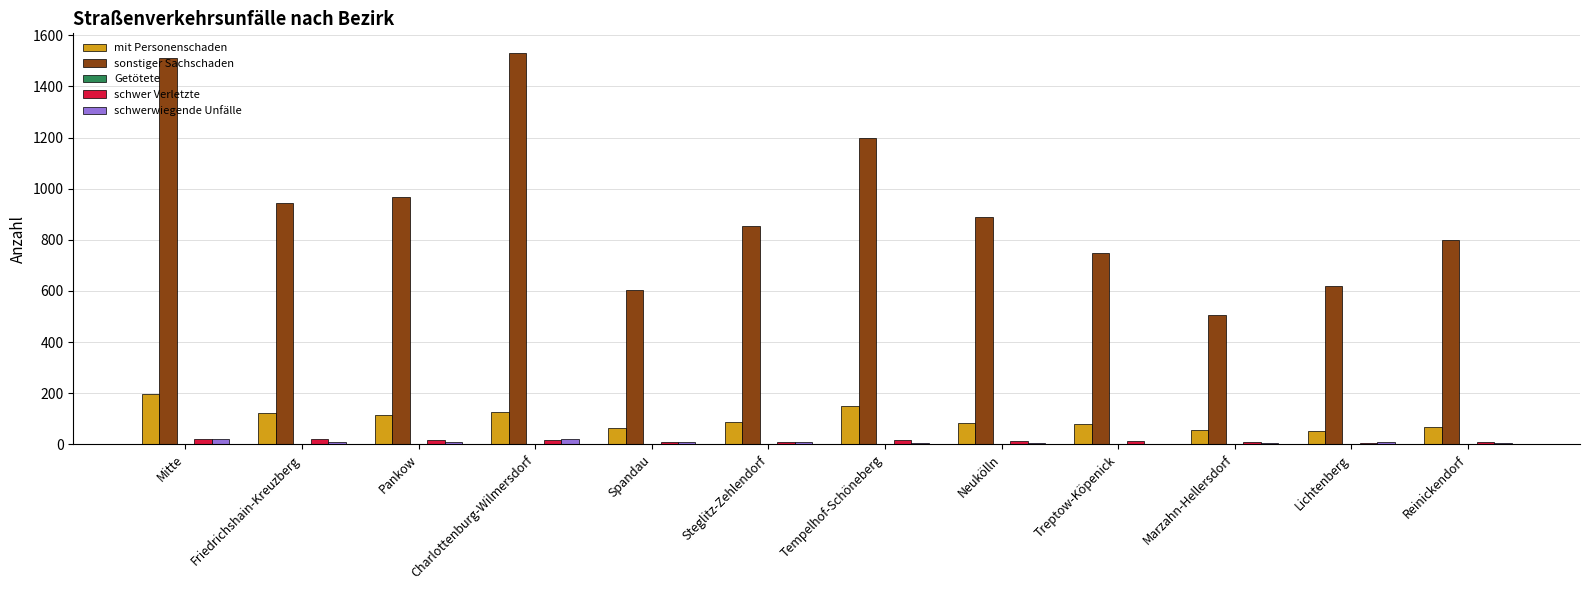

Which category has the highest value in the mit Personenschaden series?

Mitte